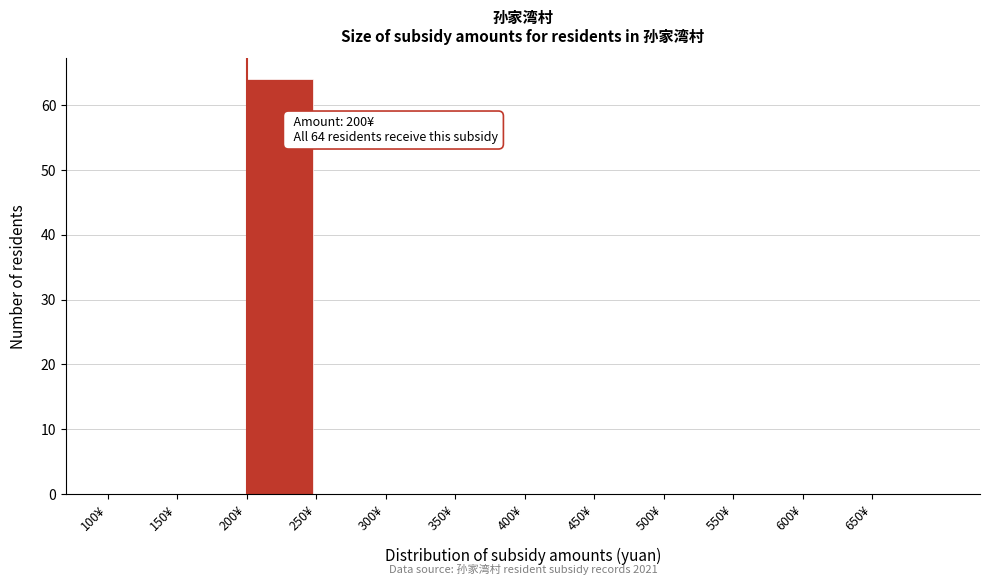

Over which range of the x-axis is the bar tallest?

200 to 250